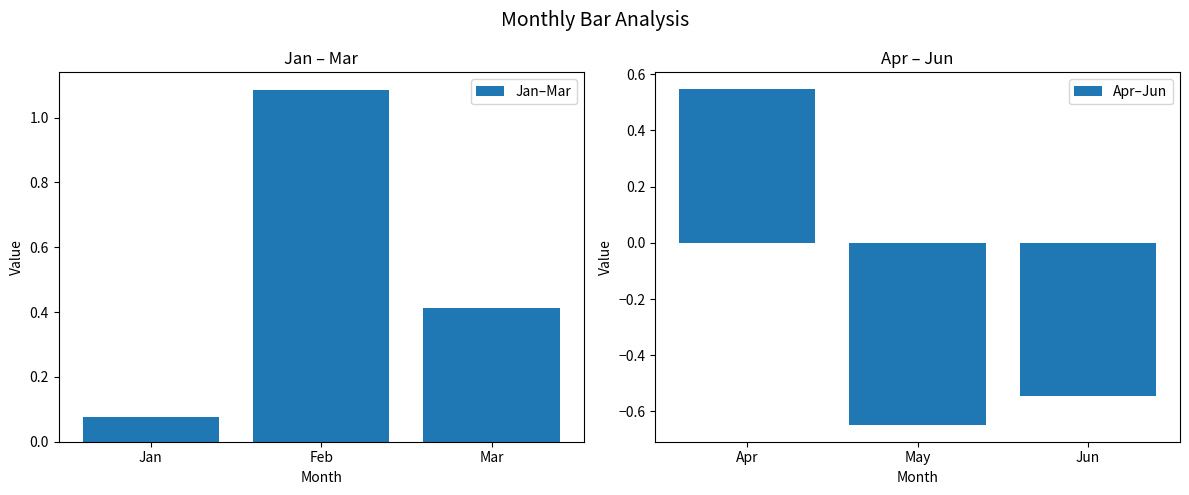

List the series in order of their overall mean, lowest first.

Apr–Jun, Jan–Mar